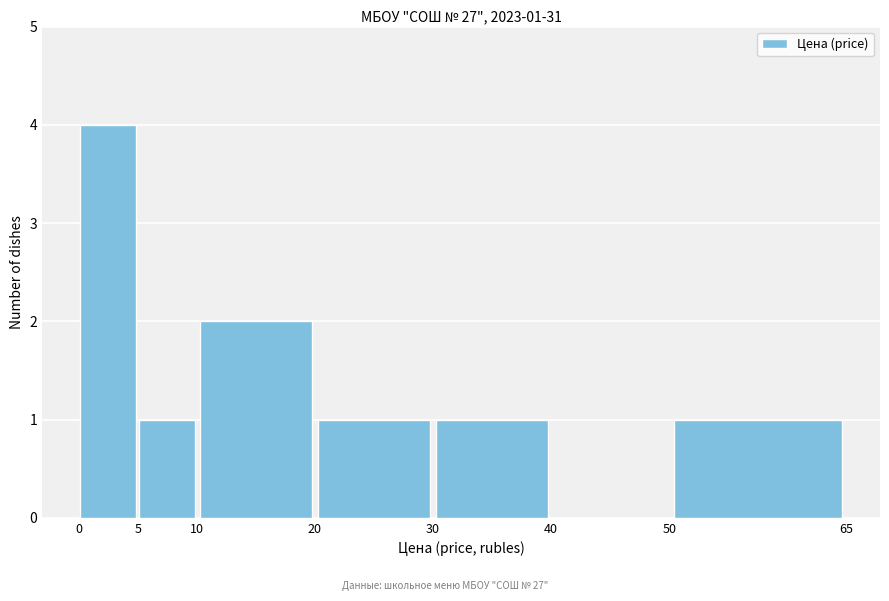

Over which range of the x-axis is the bar tallest?

0 to 5